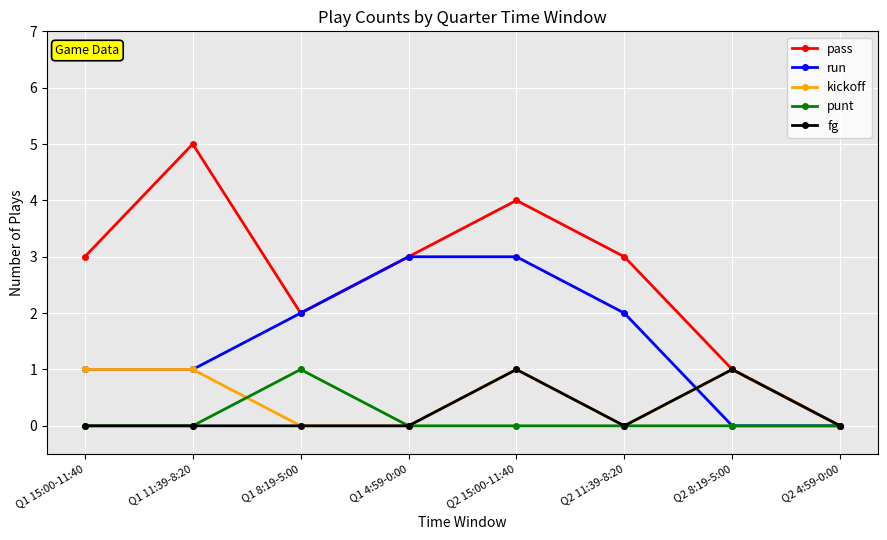

How many lines are shown in the chart?

5